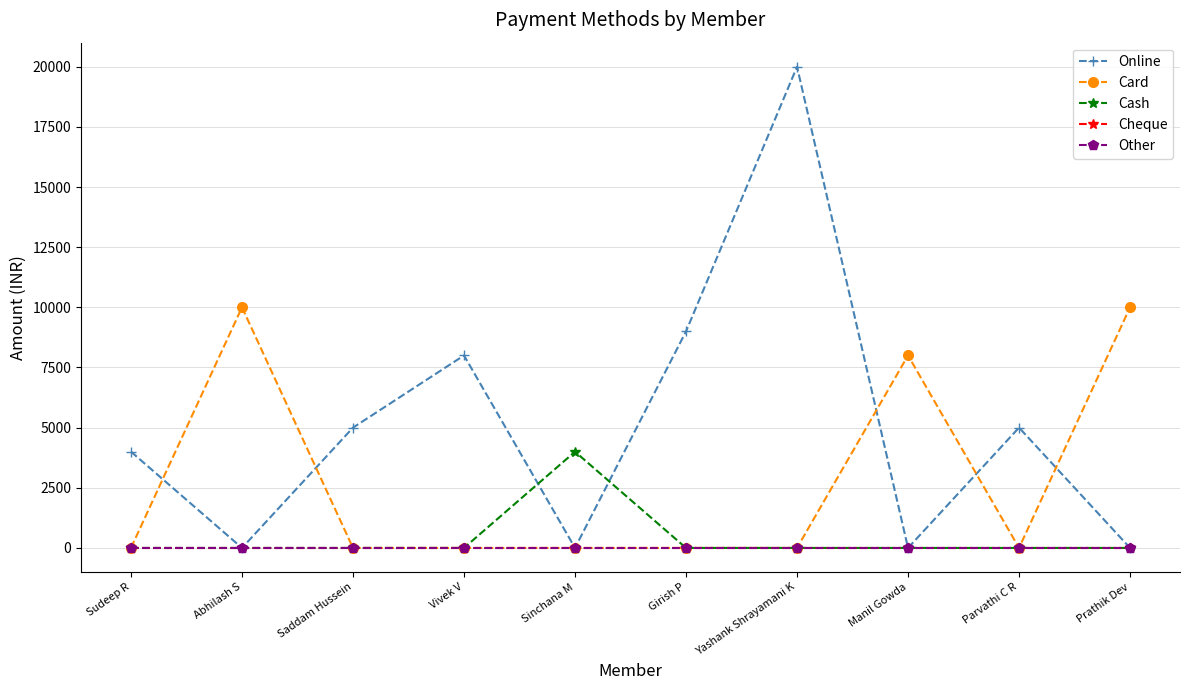

True or false: Cheque and Other intersect in this chart.

False